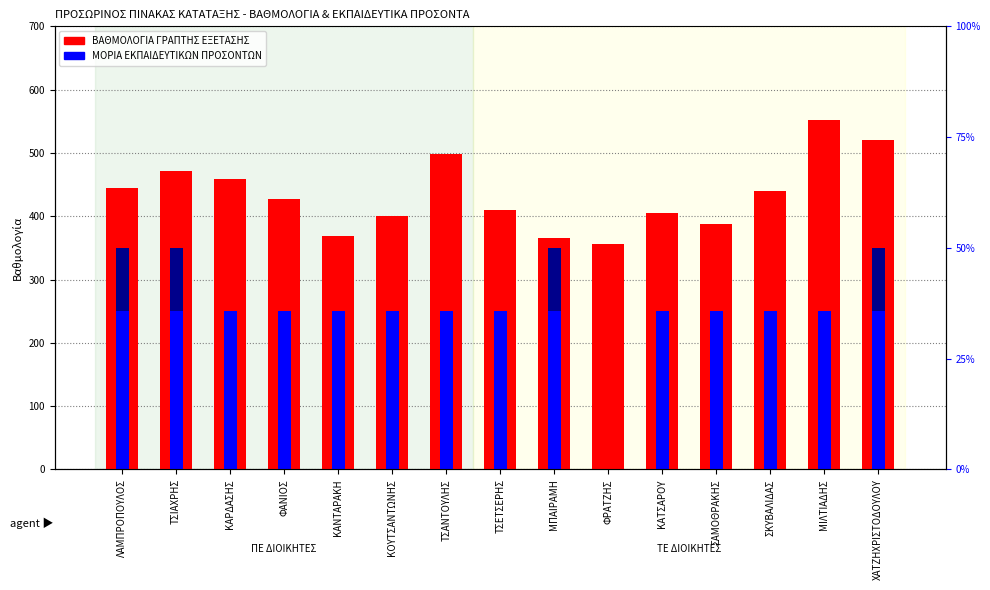

What is the total value across all series at ΚΑΤΣΑΡΟΥ?

654.9